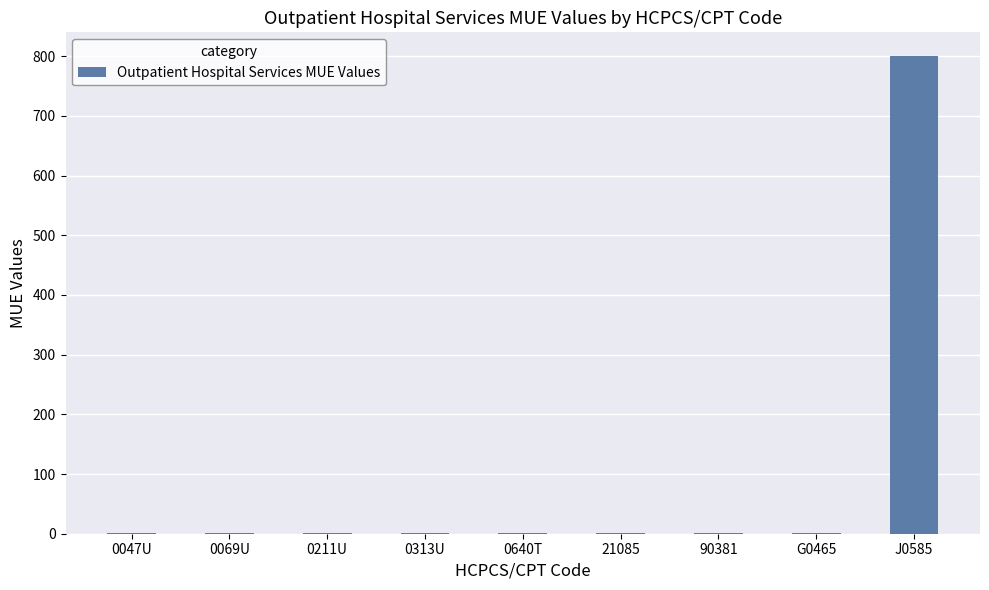

The chart shows a value of 1 at 0640T. True or false?

True